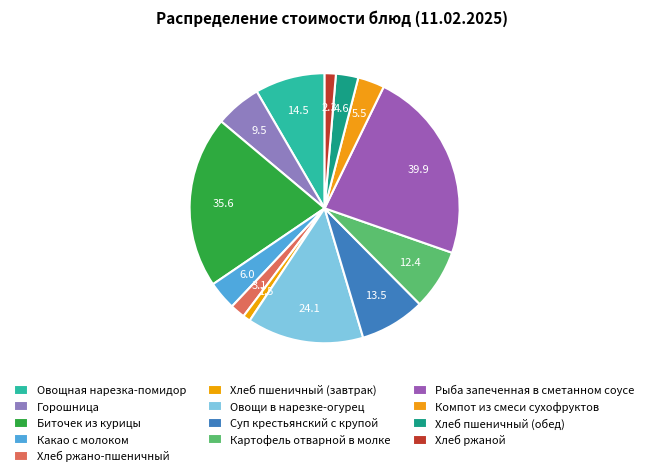

True or false: Компот из смеси сухофруктов accounts for 3% of the total.

True